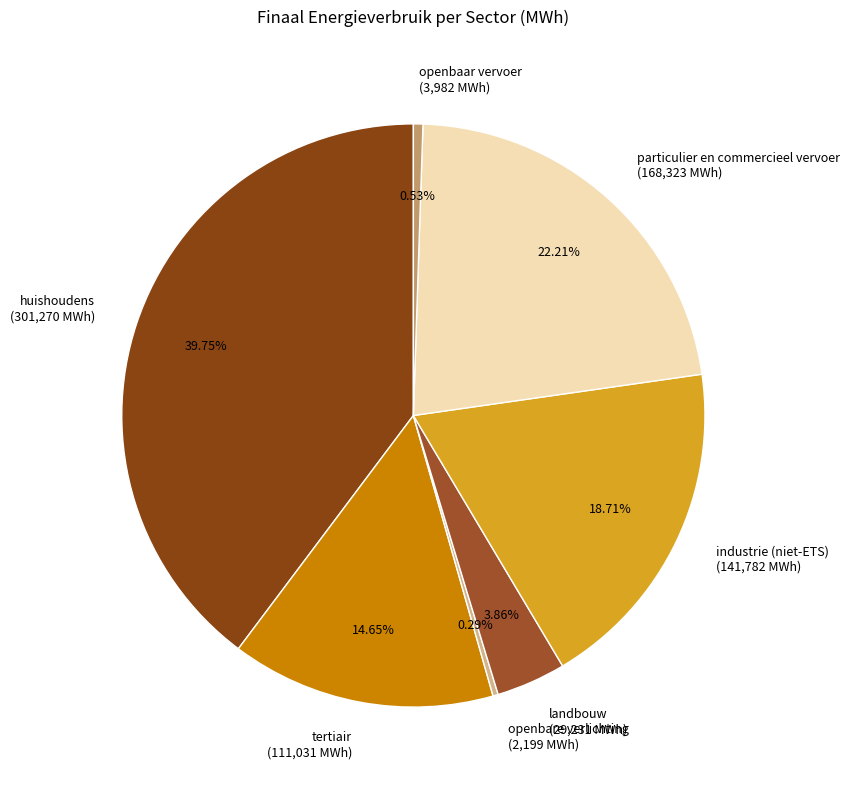

Does any single category account for the majority?

No